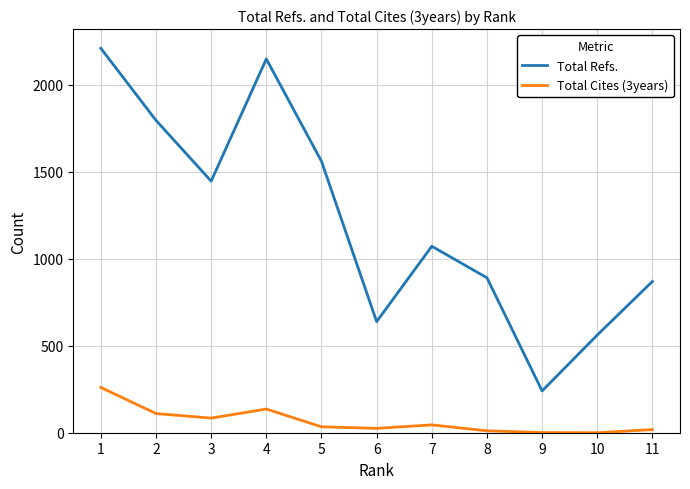

At which category does Total Refs. reach its first local valley?

3